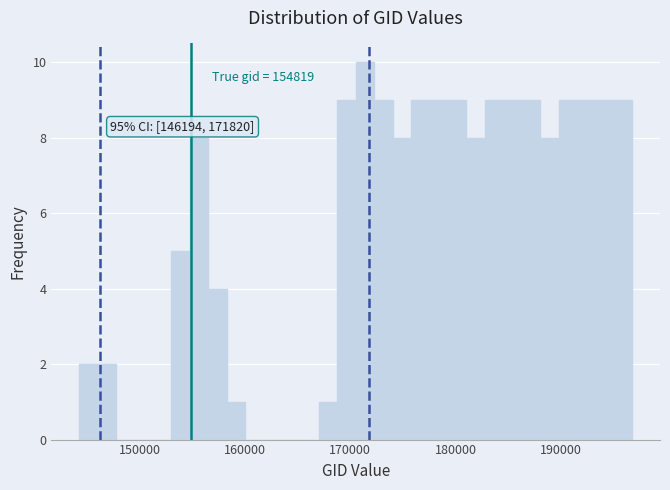

Read against the x-axis, roughly where is the centre of the tallest bar?

171000